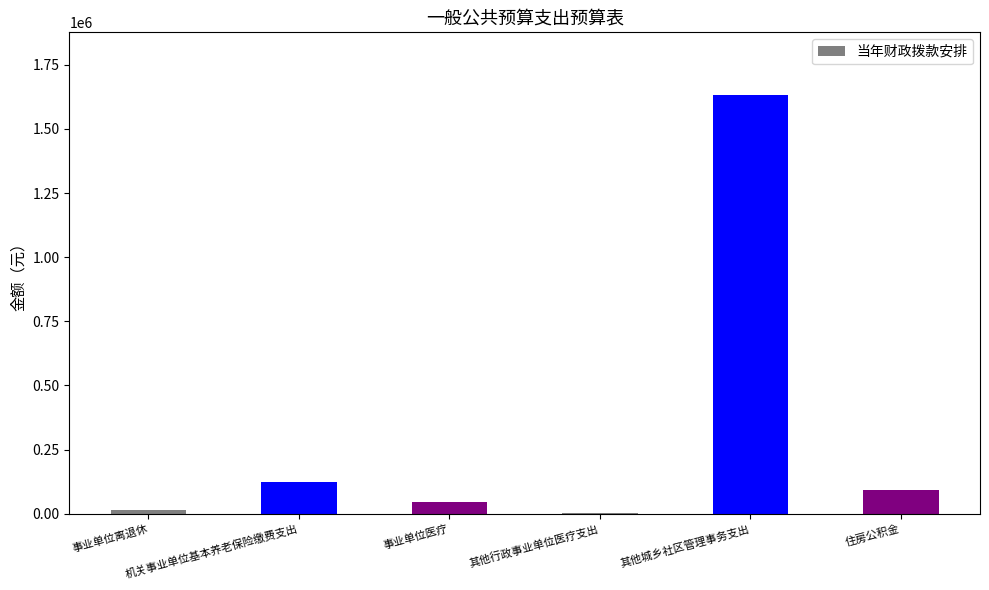

What is the sum of all values?

1911882